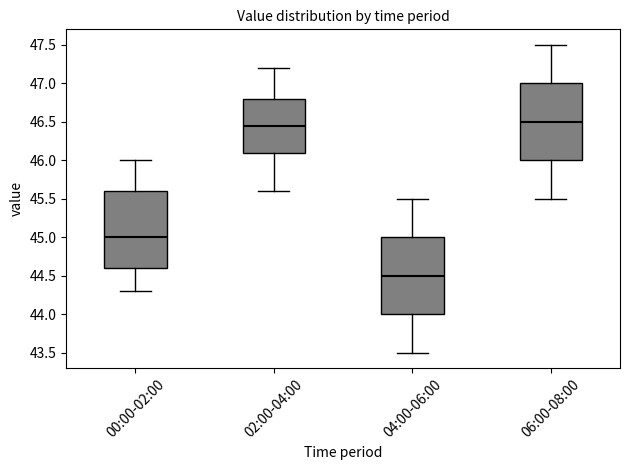

Where is the lower edge of the box for 04:00-06:00 on the y-axis? The values are not printed on the chart, so give them approximately, as read against the axis.

44.00